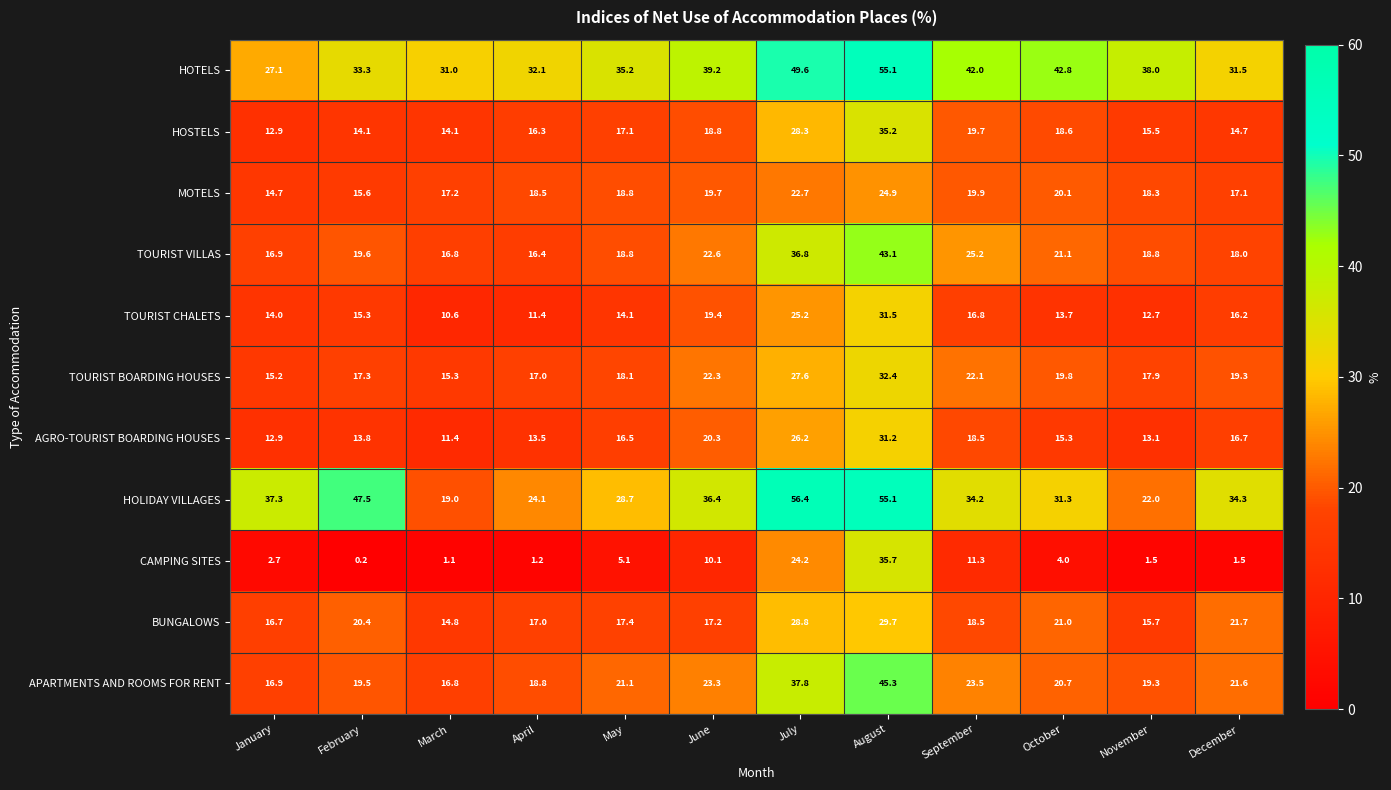

What is the minimum value shown in the chart?

0.2